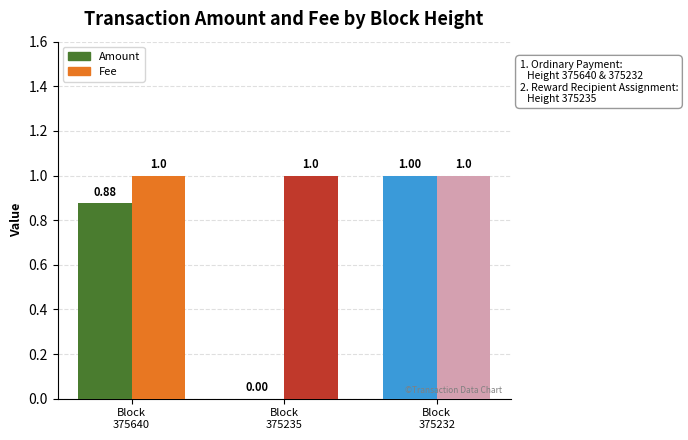

Which category has the highest value across all series?

375232